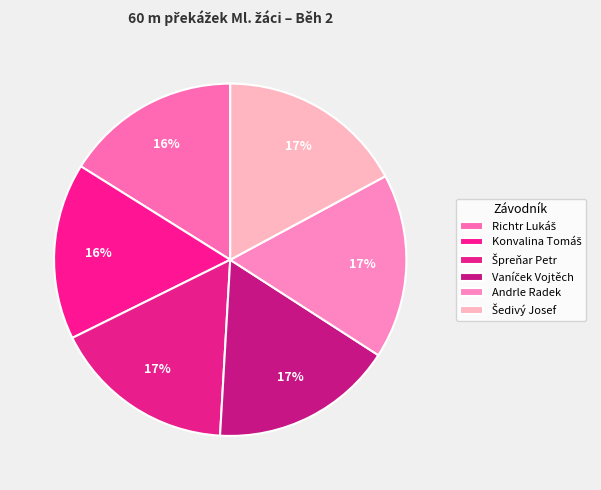

Between Konvalina Tomáš and Špreňar Petr, which is larger?

Špreňar Petr